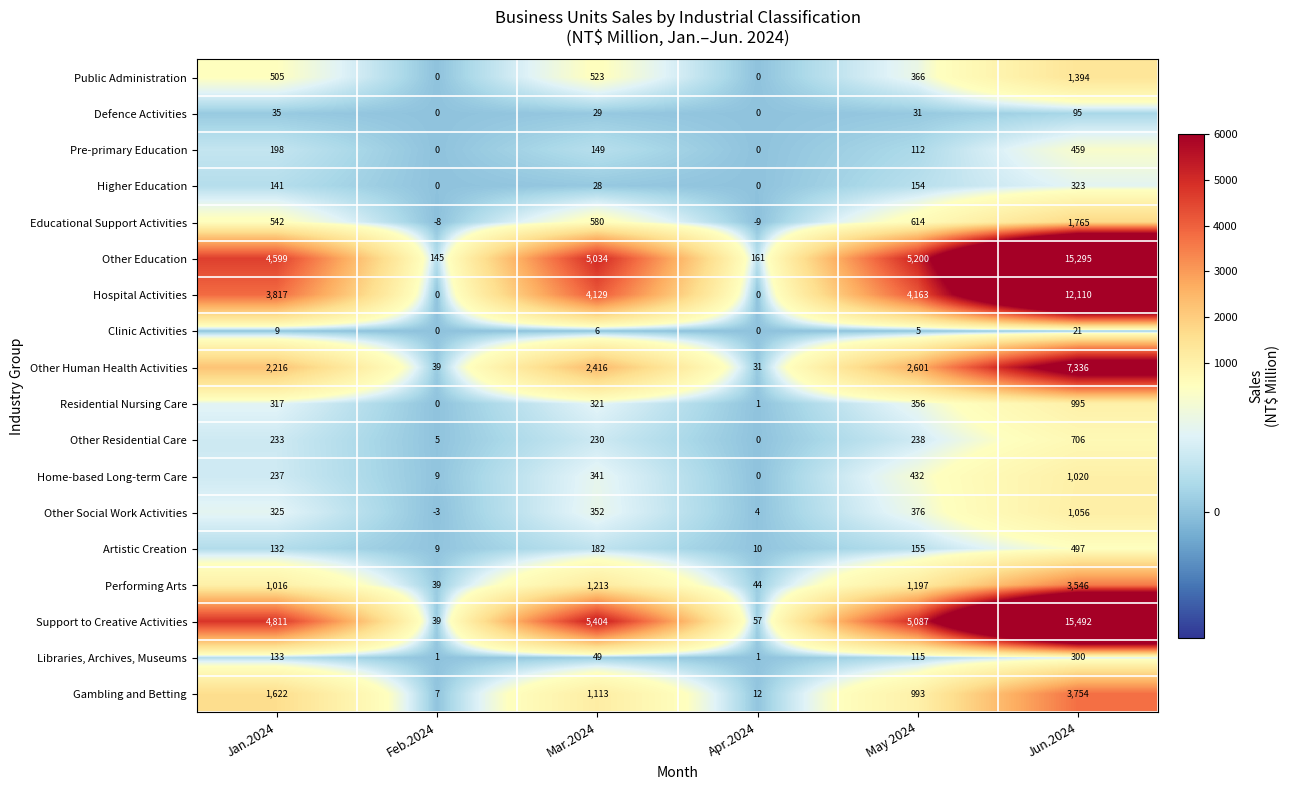

What is the difference between the highest and lowest values at Jun.2024?

15471